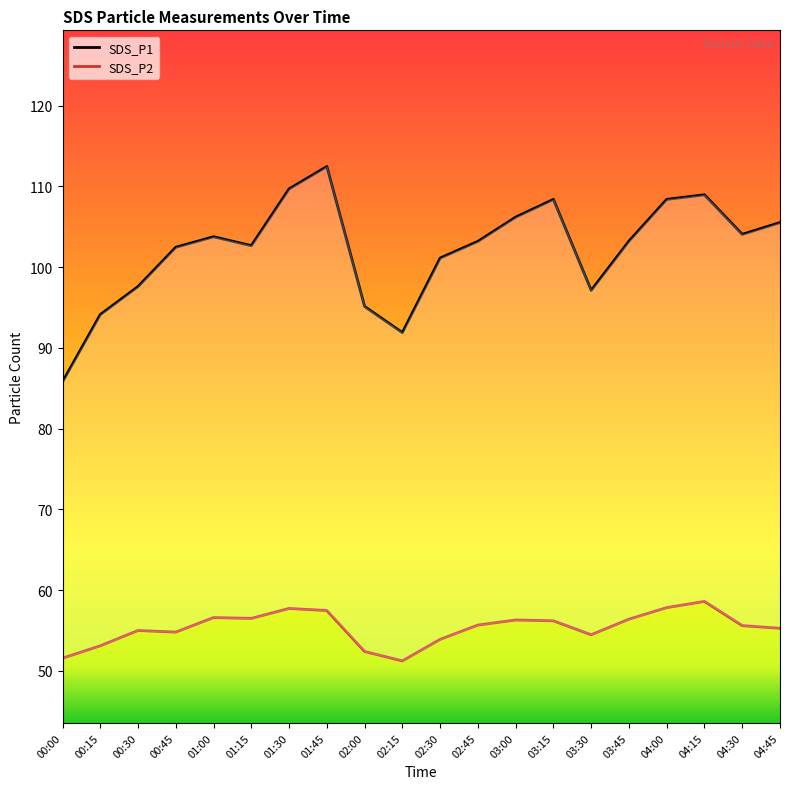

What is the average value of the SDS_P1 series?

102.1